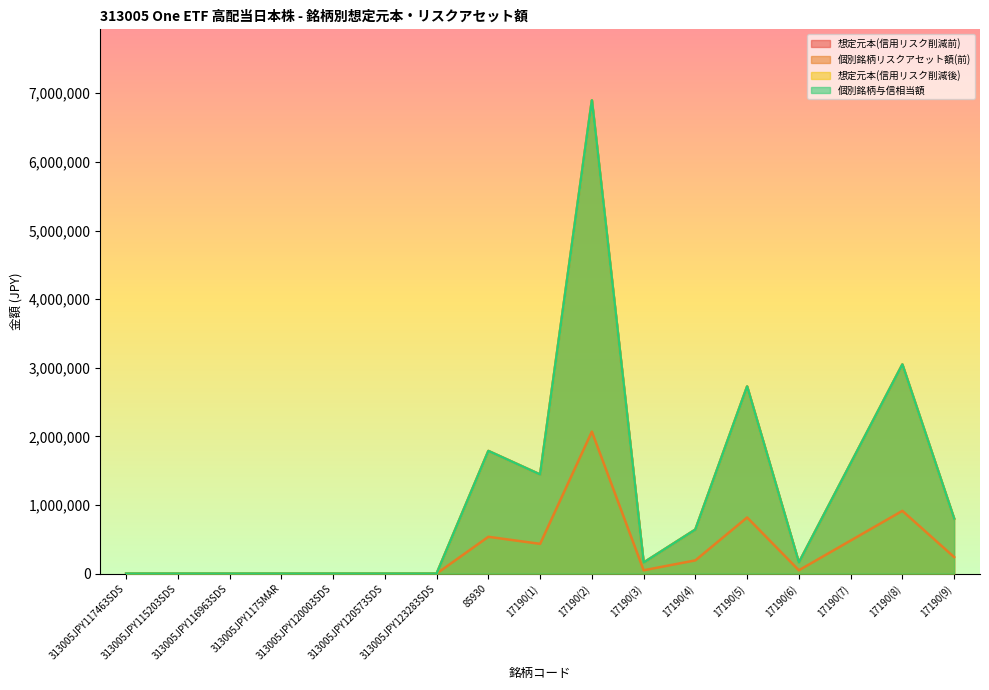

What is the greatest value displayed?

6897200